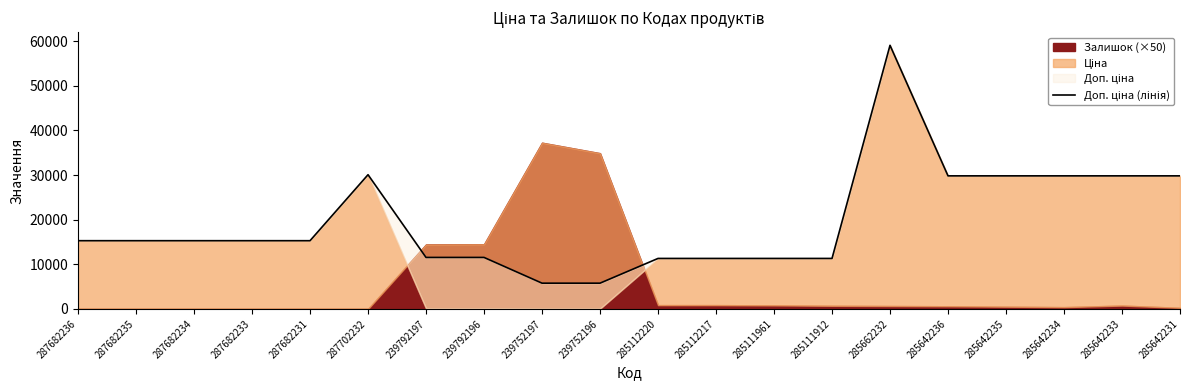

What is the change in value from 287702232 to 285642236?

-258.6